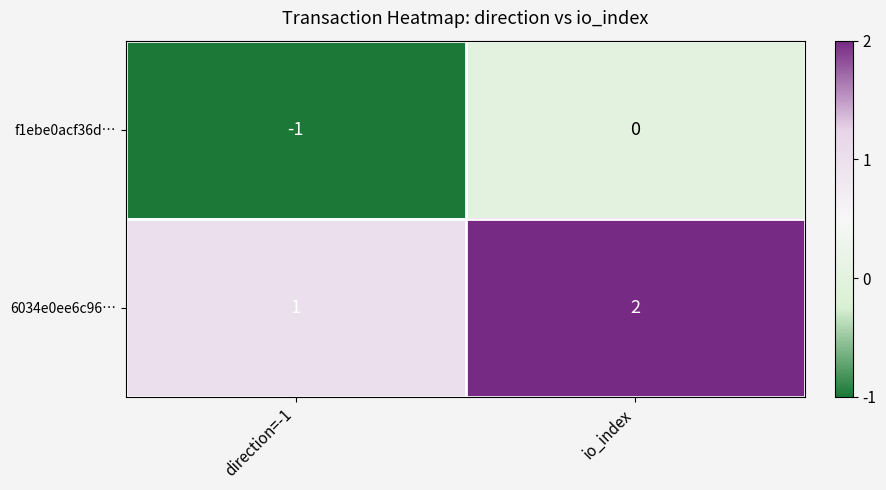

Is the value of 6034e0ee6c96… at direction=-1 greater than the value of f1ebe0acf36d… at io_index?

Yes